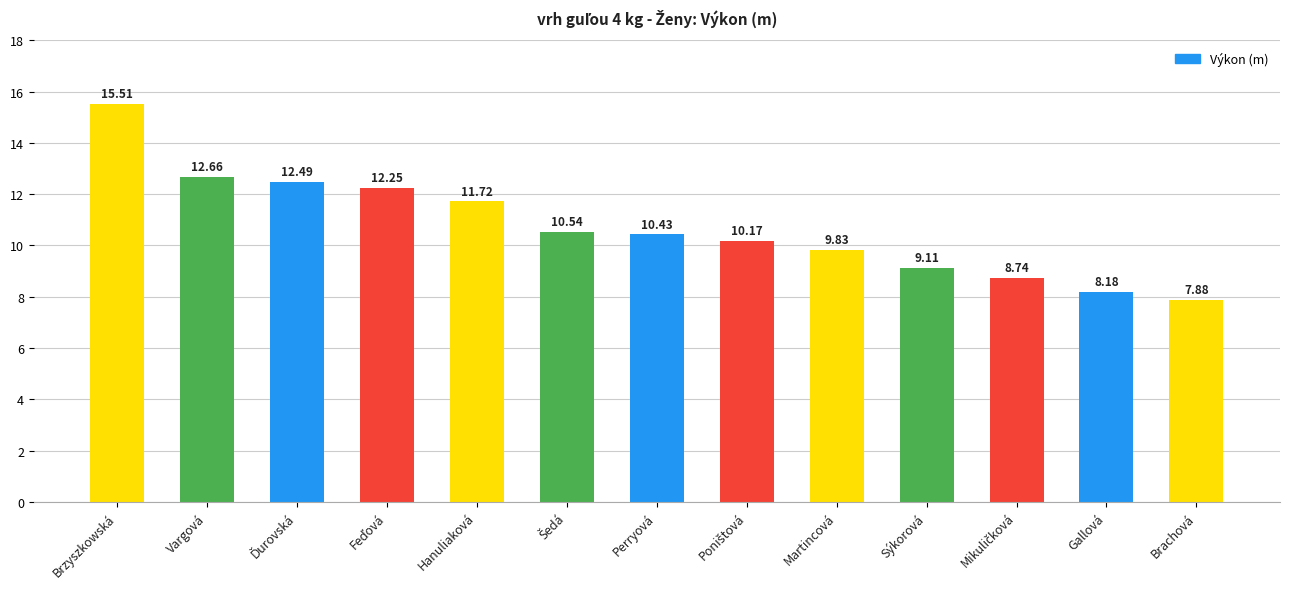

What is the difference between the maximum and second lowest values?

7.3